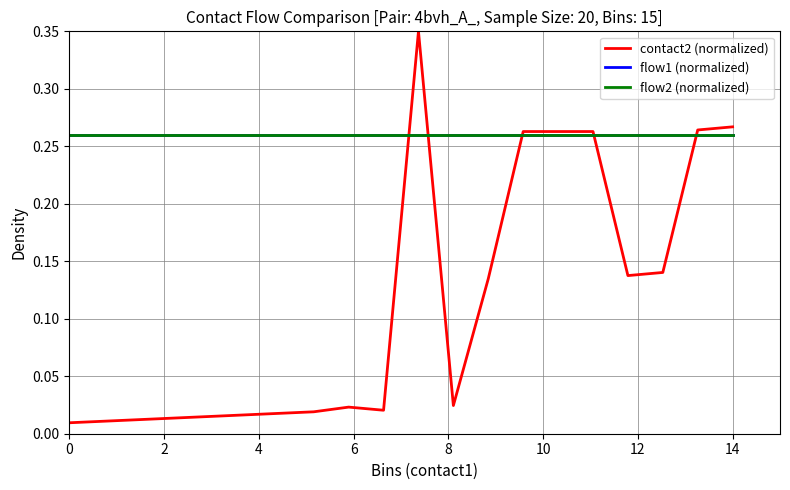

Is this an area chart (filled region under the line)?

No